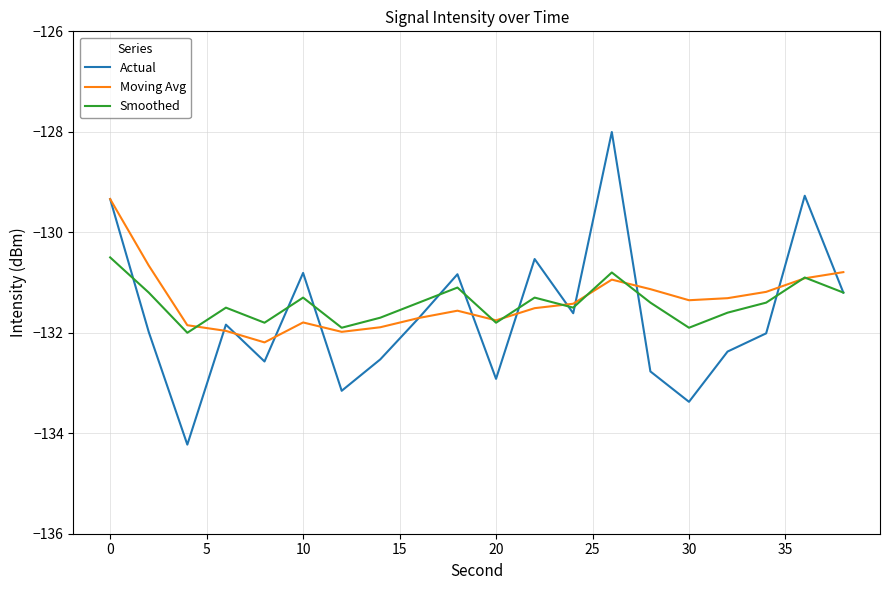

How many distinct data groups are displayed?

3